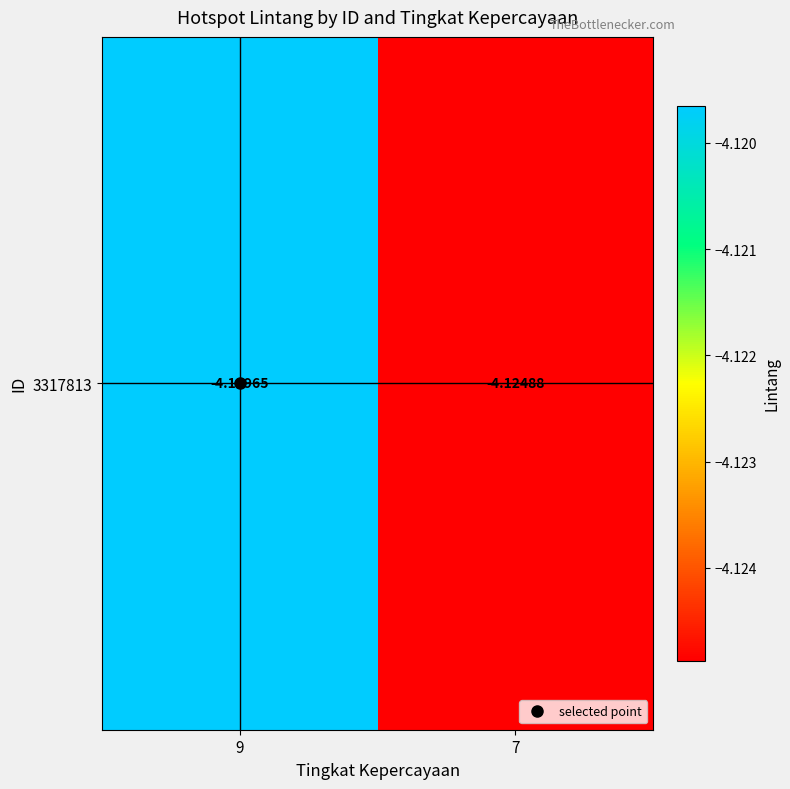

What is the greatest value displayed?

-4.1